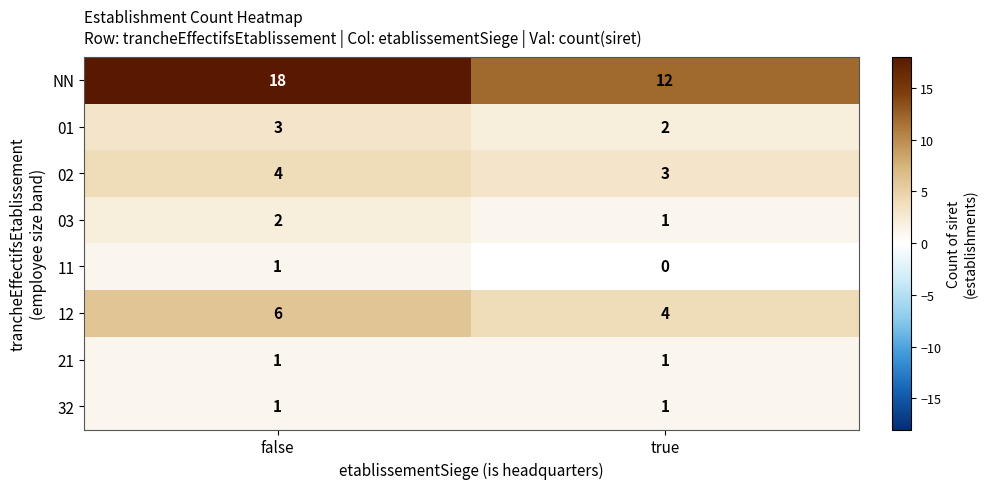

Is it true that 12 equals 9 at false?

False